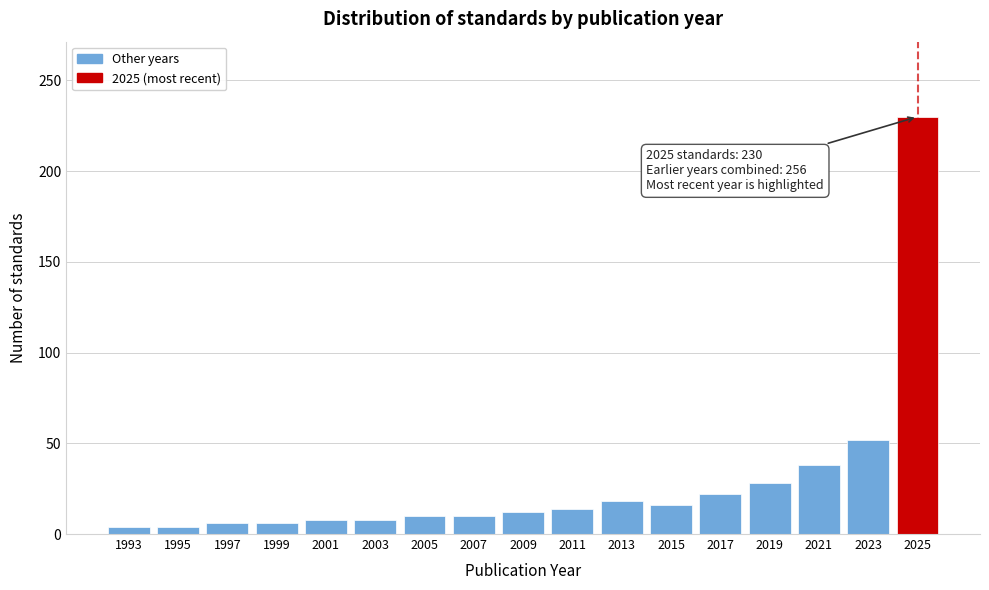

Reading left to right, extract all data points from this chart.

1993=4	1995=4	1997=6	1999=6	2001=8	2003=8	2005=10	2007=10	2009=12	2011=14	2013=18	2015=16	2017=22	2019=28	2021=38	2023=52	2025=230